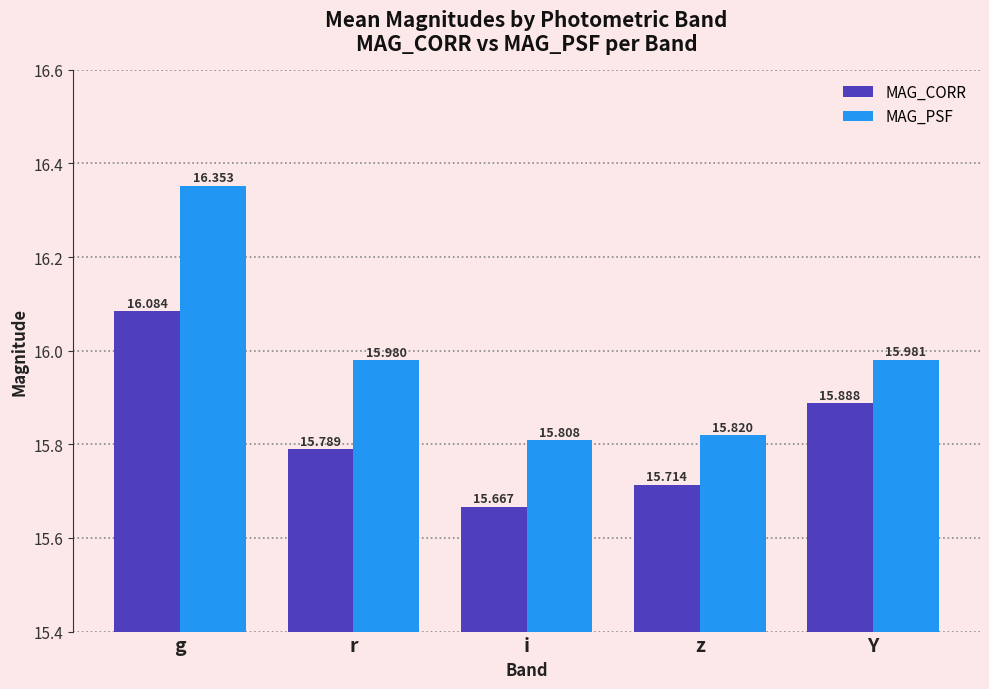

Count the number of data series in this chart.

2